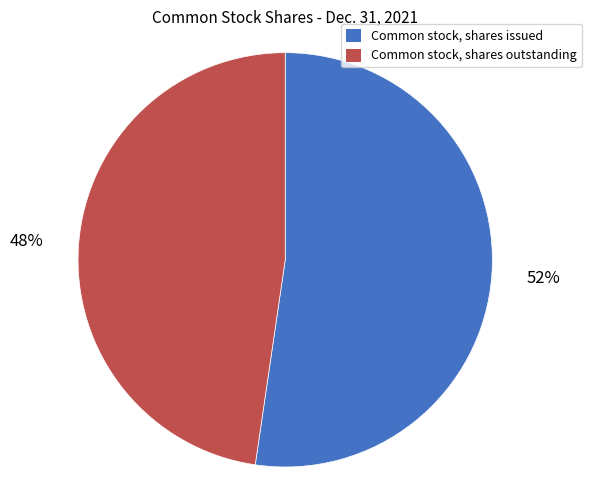

To the nearest percent, what portion does Common stock, shares issued represent?

52%